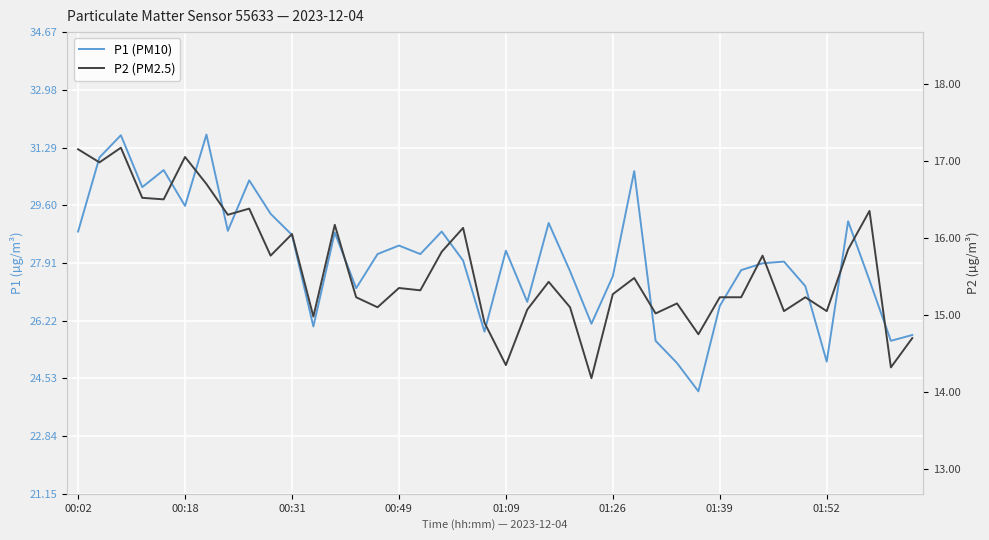

What is the average value of the P2 series?

15.6